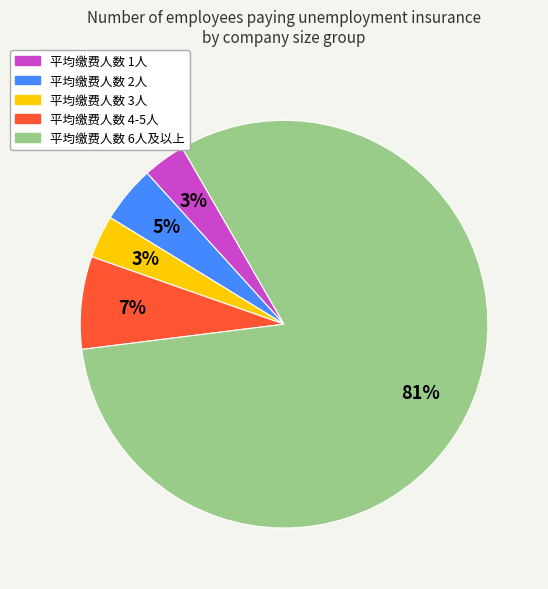

Is there any slice that represents more than half of the pie?

Yes